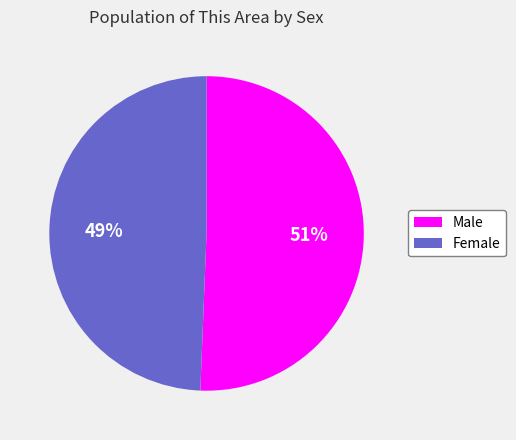

What is the smallest slice in the pie chart?

Female